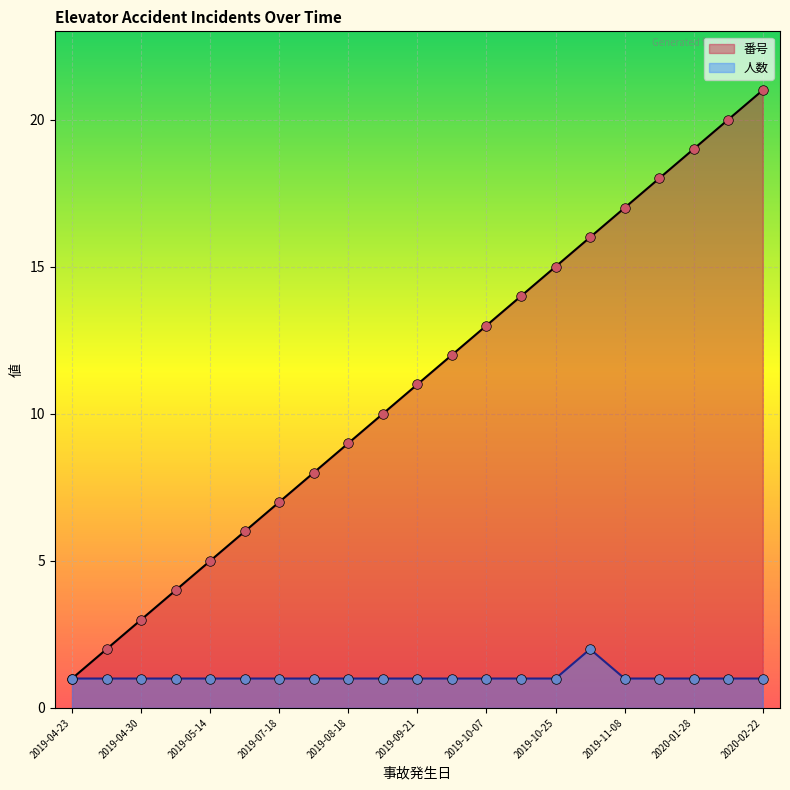

Which series contains the highest Y value?

番号